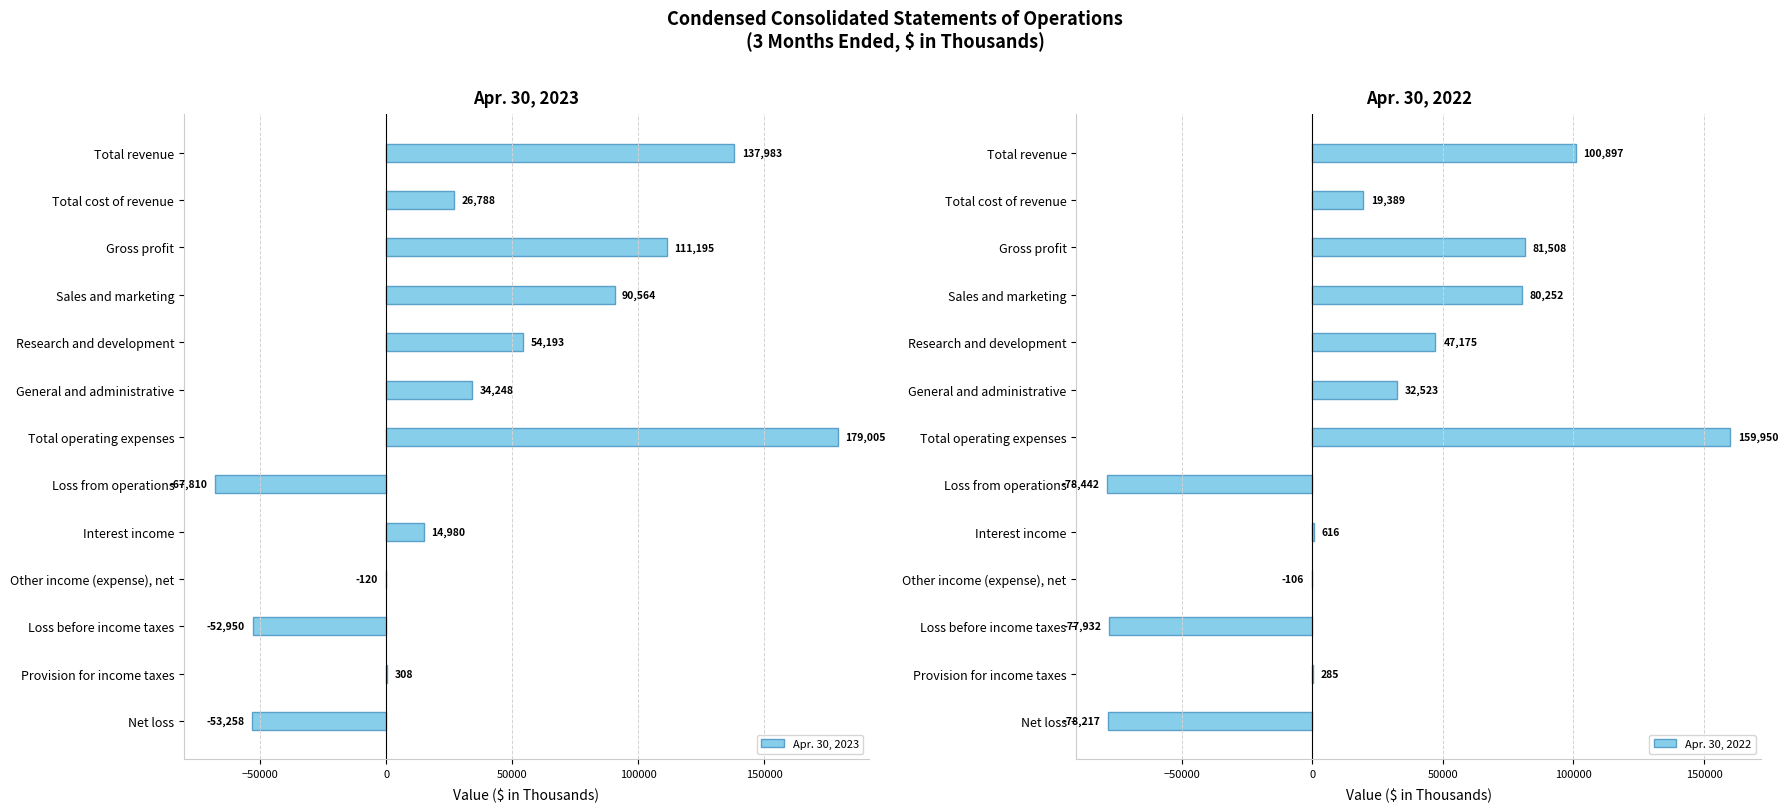

What is the sum of all Apr. 30, 2023 values?

475126